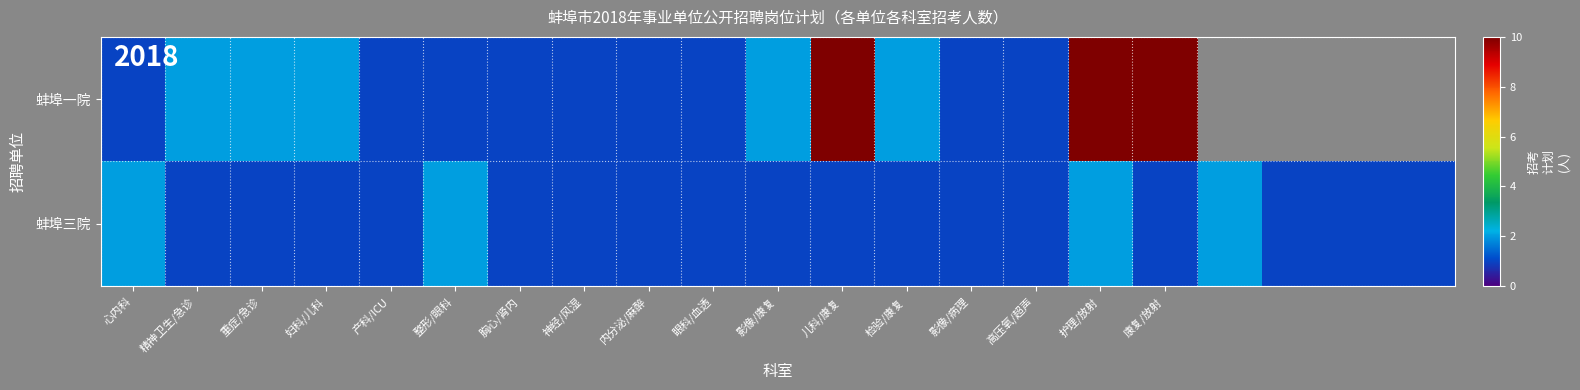

How many 蚌埠三院 values are between 1 and 2?

21